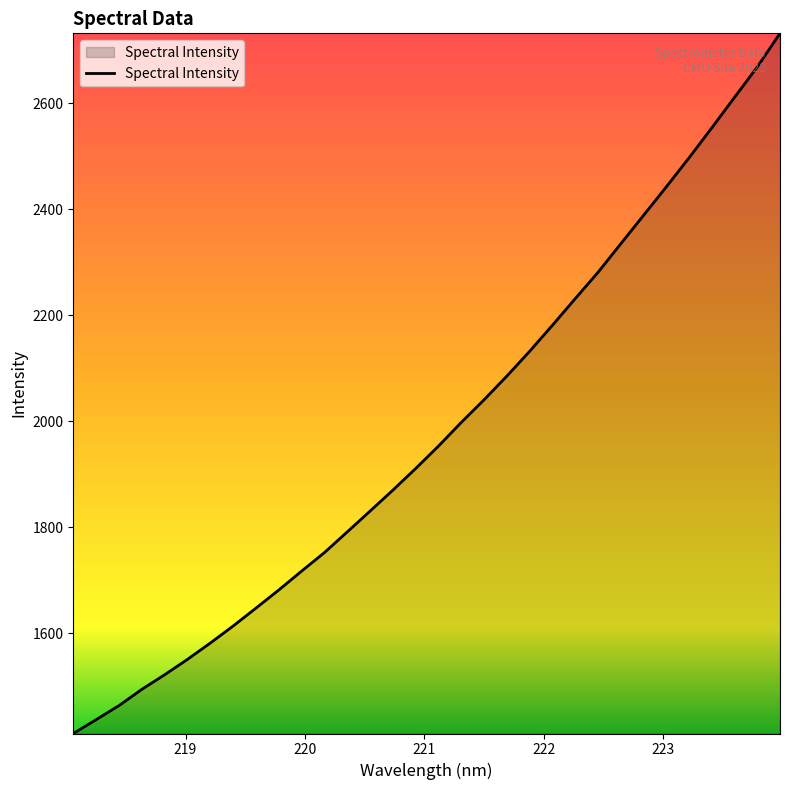

What is the difference between the maximum and minimum values?

1321.8